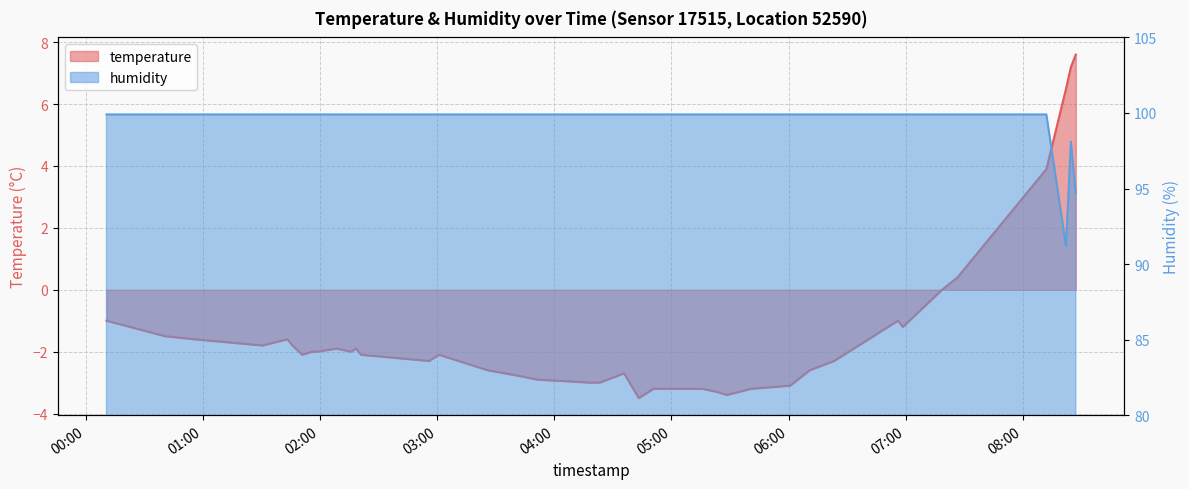

Count the number of data series in this chart.

2